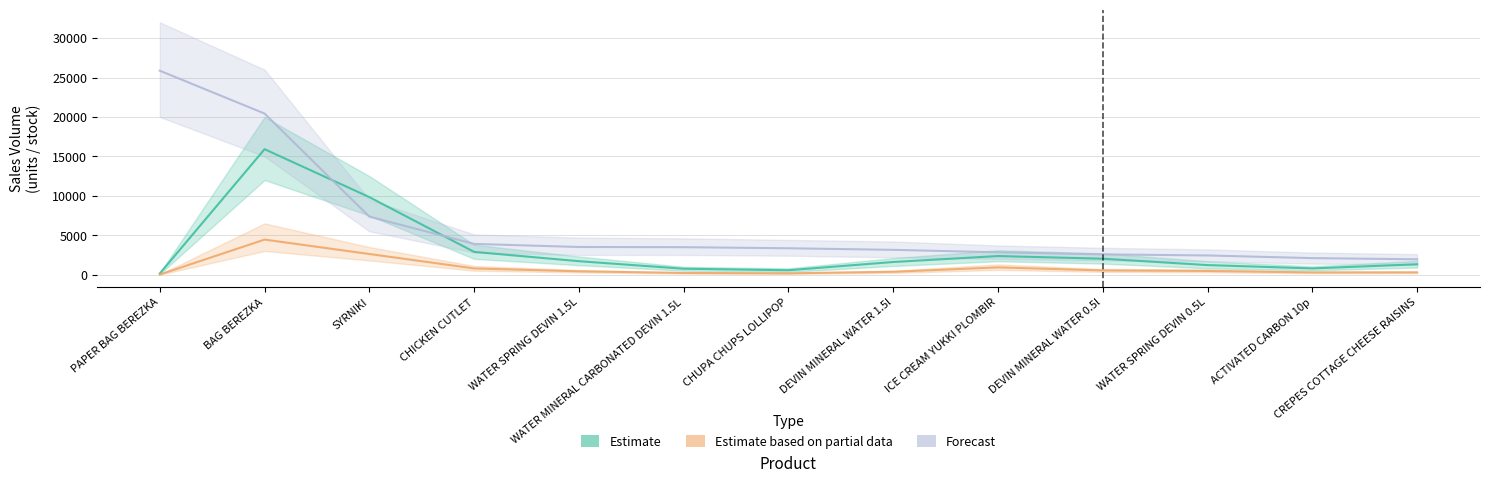

Which series has the widest spread of values?

Forecast